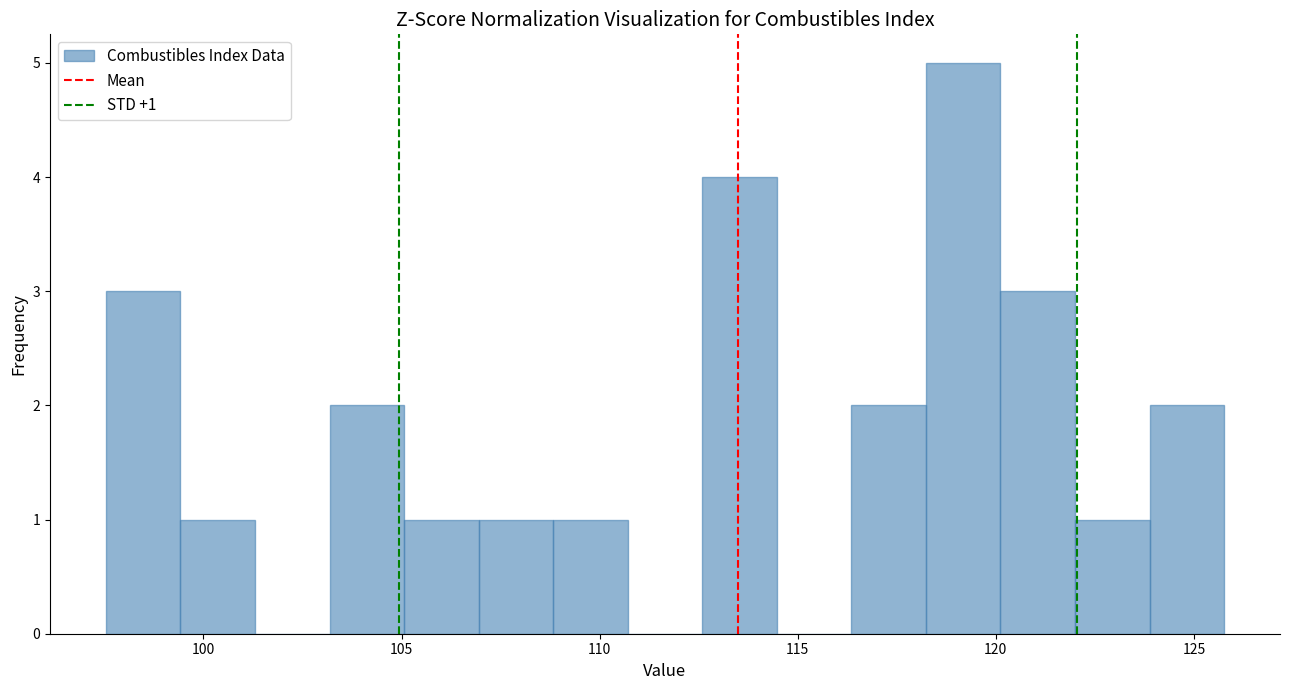

Around what value on the x-axis is the tallest bar? Give the approximate position of its centre, as read against the axis.

119.0